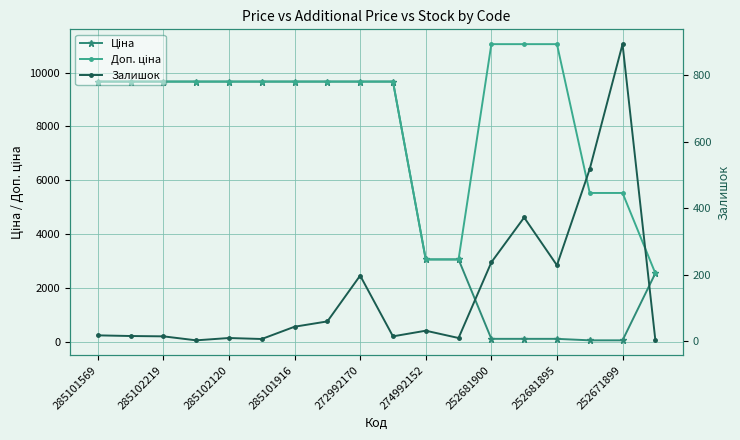

The value of Доп. ціна at 17 is 1428.2. True or false?

False